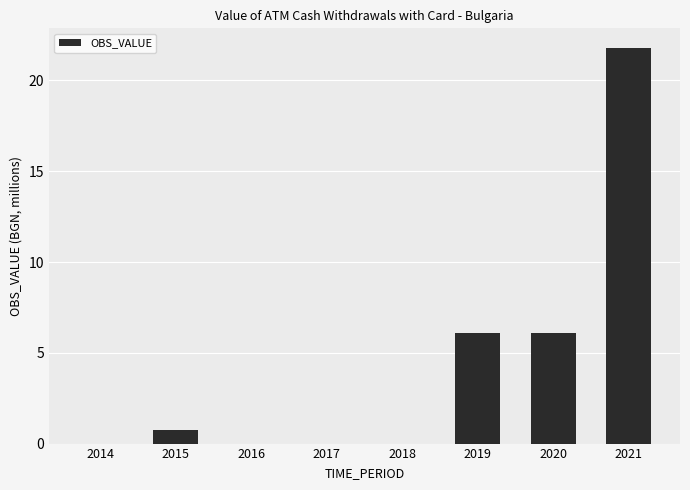

Are the bars horizontal?

No